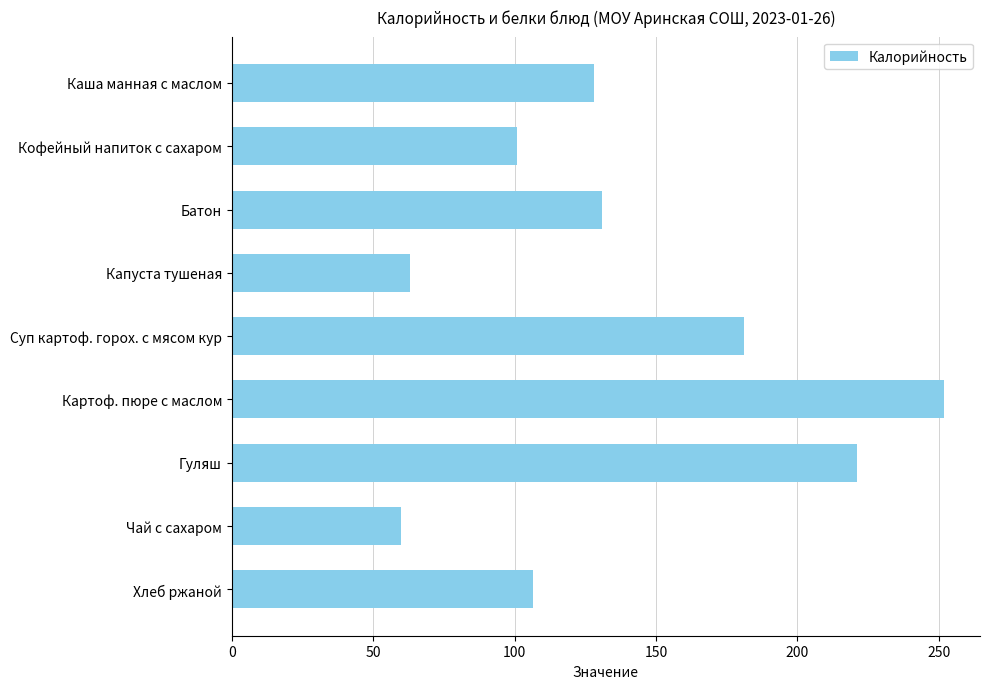

What is the sum of all values?

1243.5